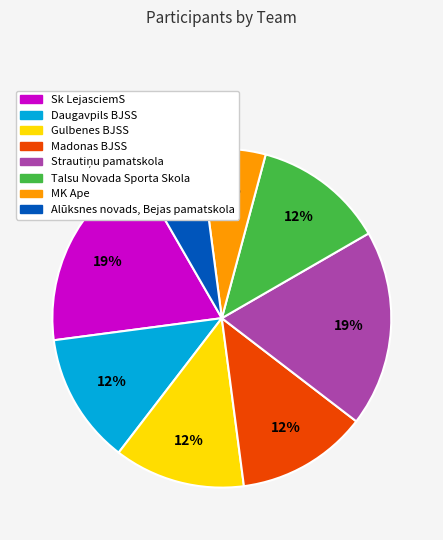

Is there a majority slice in this chart?

No